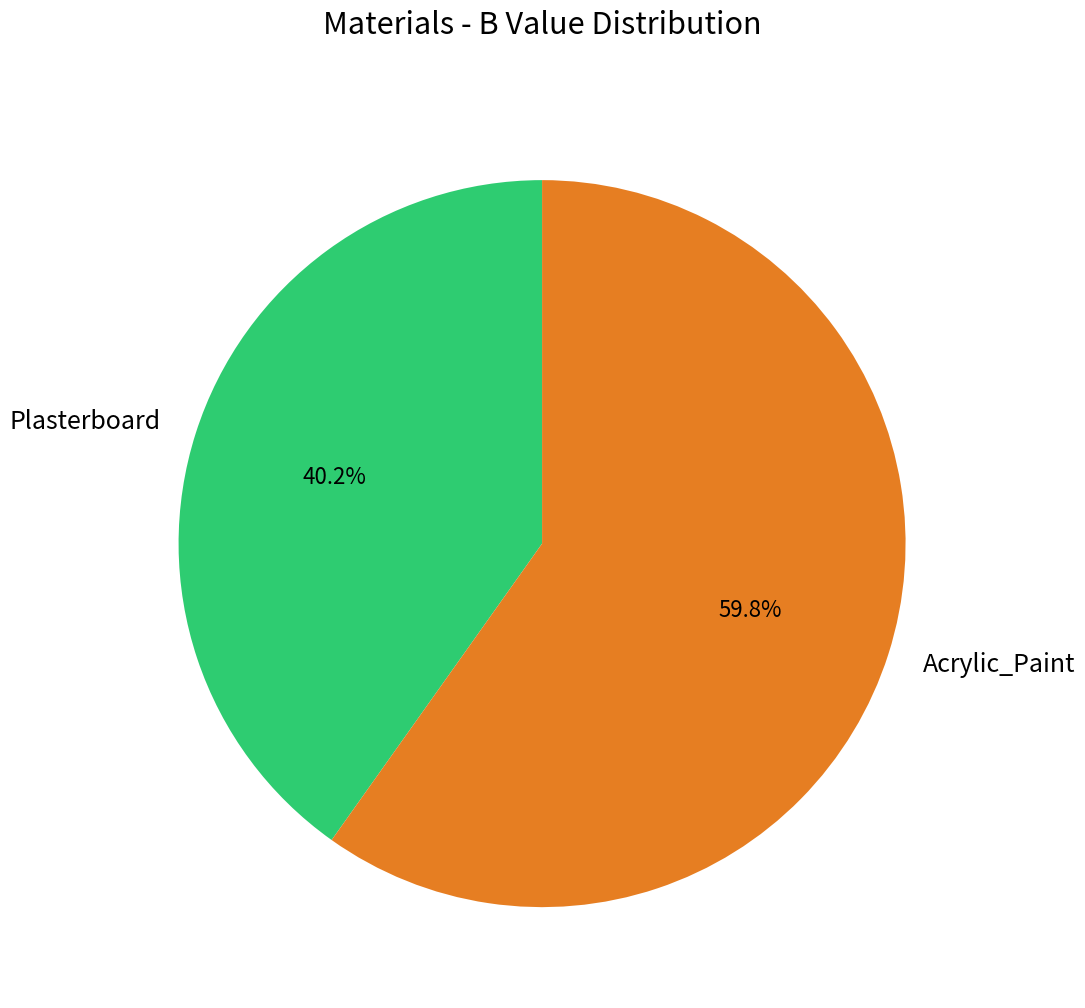

Count the number of slices in the pie.

2